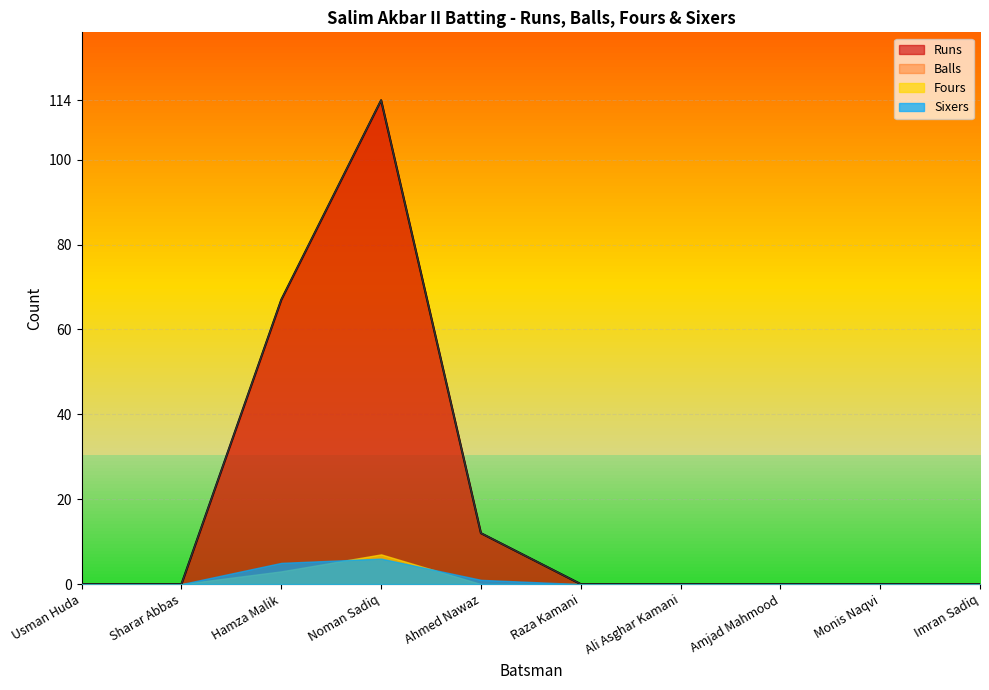

At how many categories does at least one series exceed 17?

2